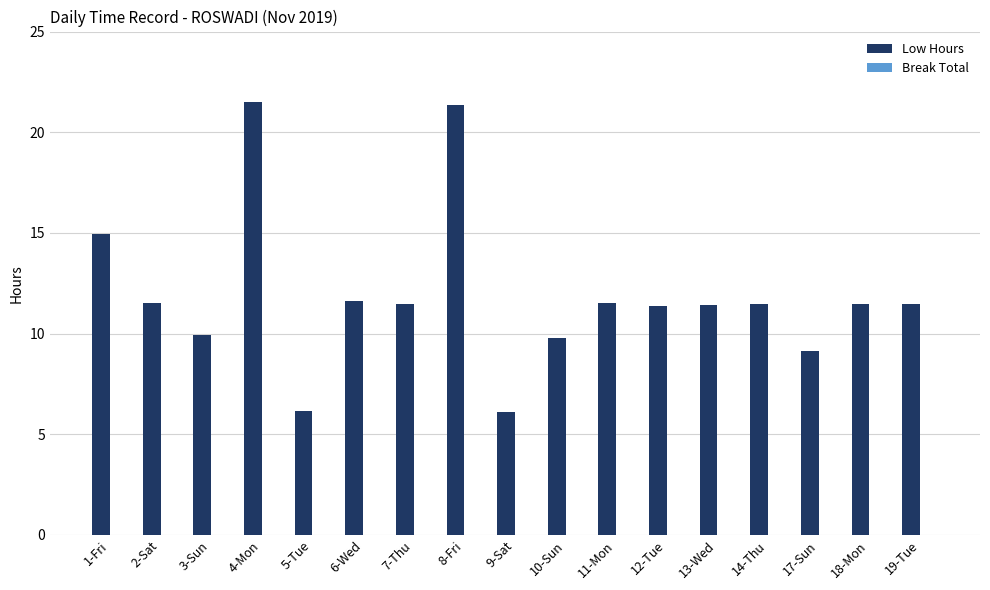

Does the chart contain stacked bars?

No